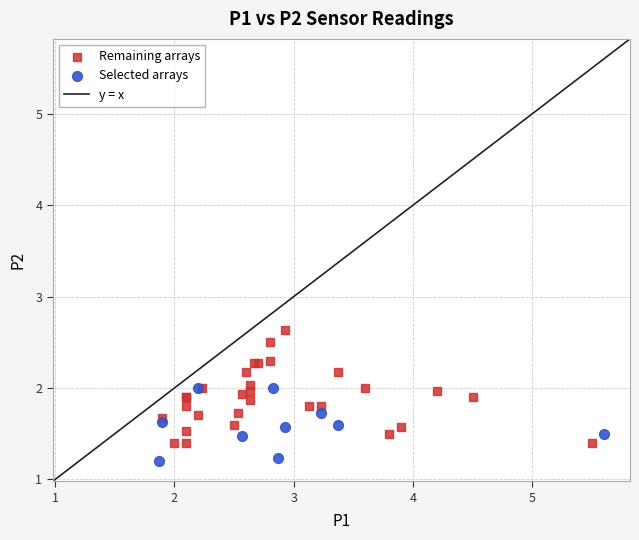

Which series has the largest Y range (max minus min)?

Remaining arrays